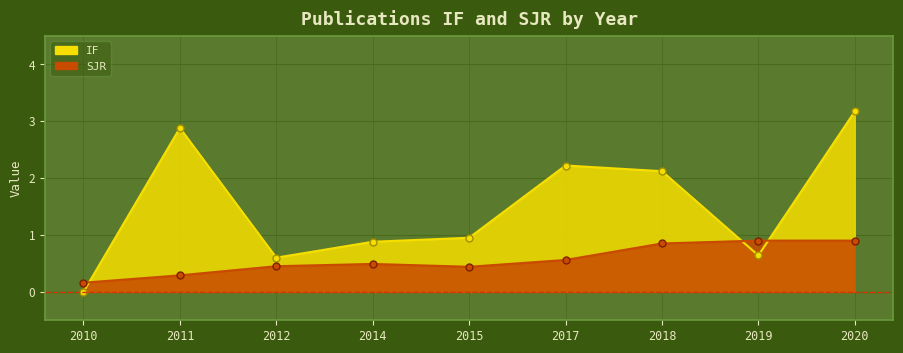

At which category does the chart reach its minimum across all series?

2010